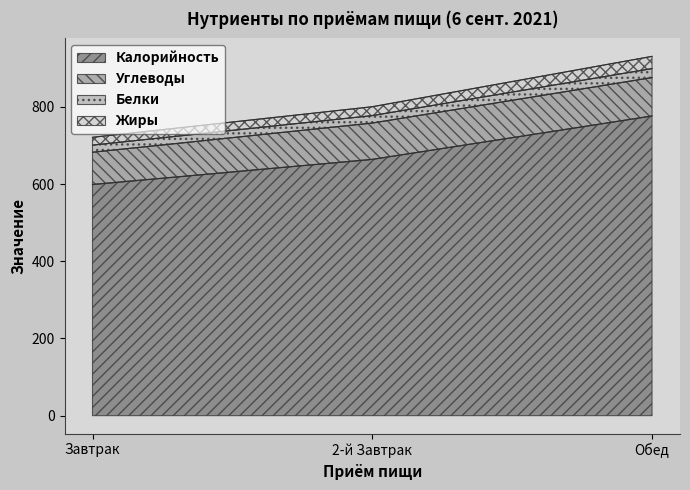

What is the value of the Калорийность point at the 2nd from the left?

664.2